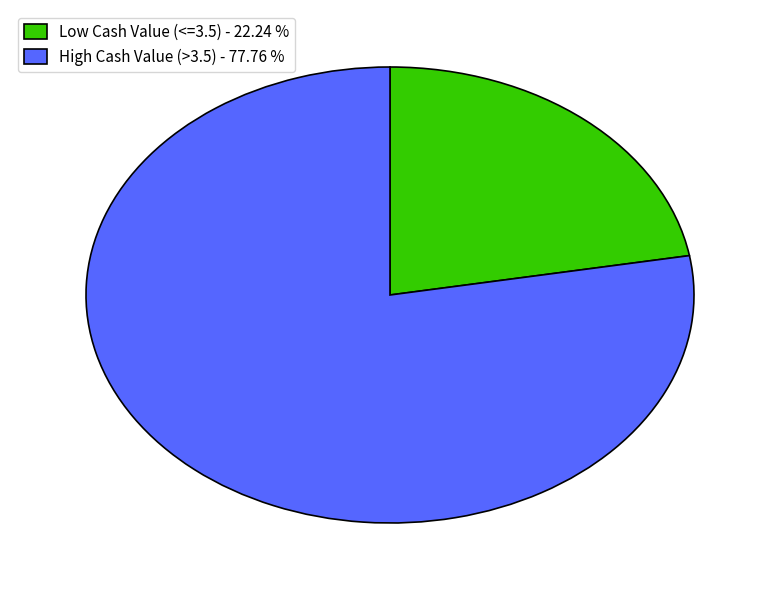

What is the smallest slice in the pie chart?

Low Cash Value (<=3.5) - 22.24 %